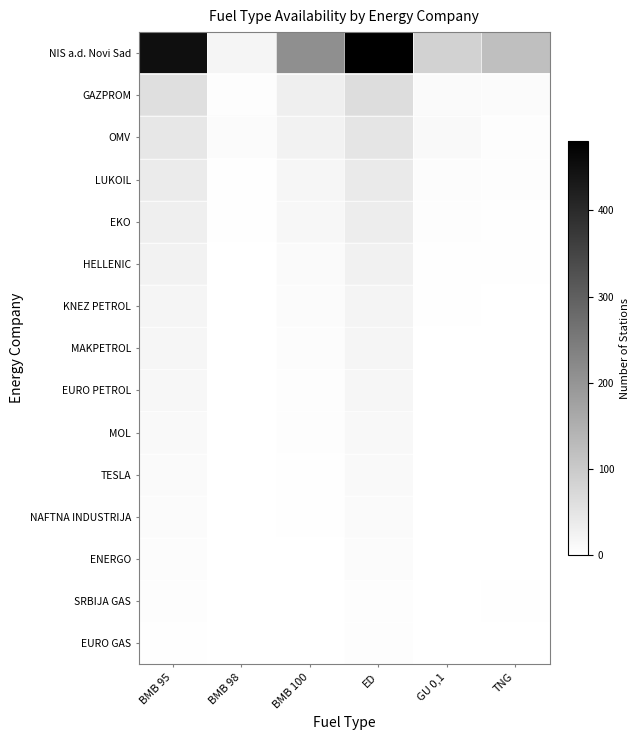

What is the spread (max minus min) of values at BMB 98?

20